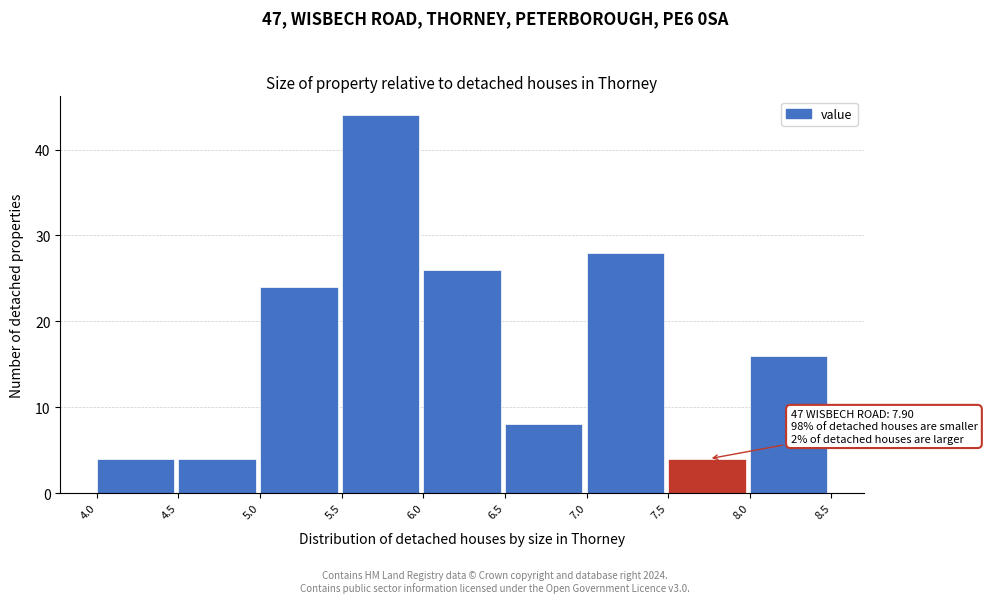

Which range on the x-axis has the tallest bar?

5.5 to 6.0